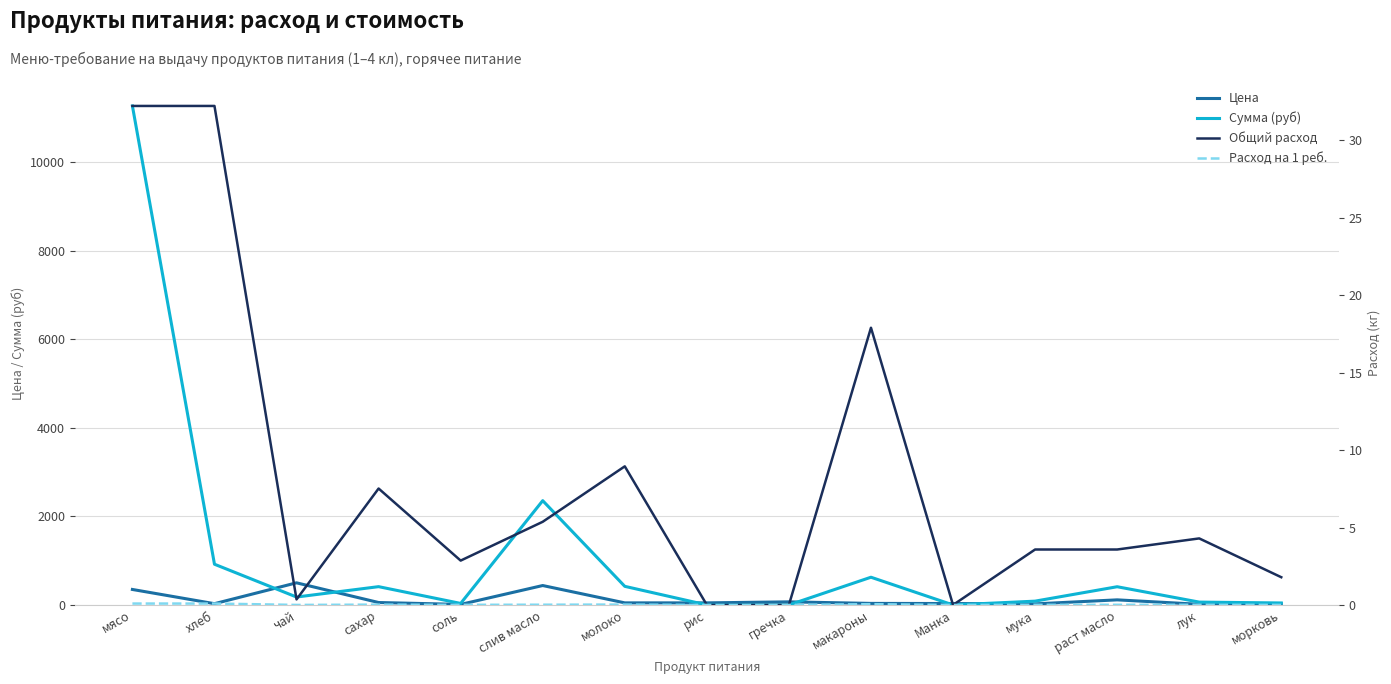

How many lines are shown in the chart?

4